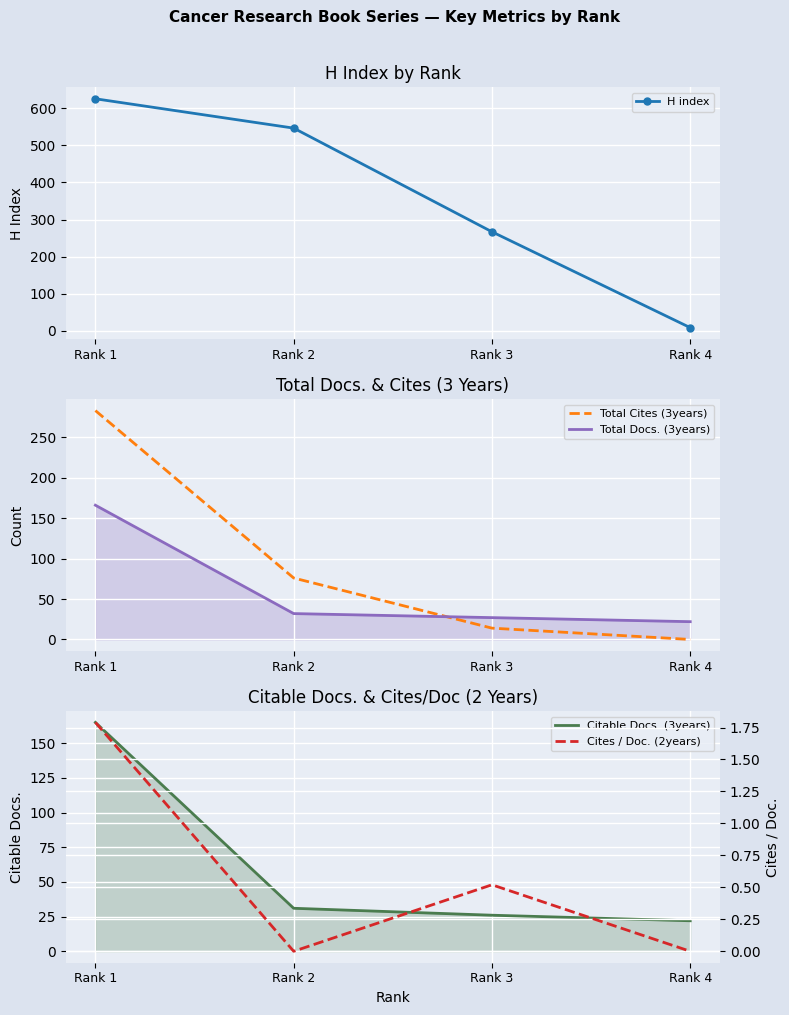

The value of Total Cites (3years) at Rank 1 is 185.8. True or false?

False